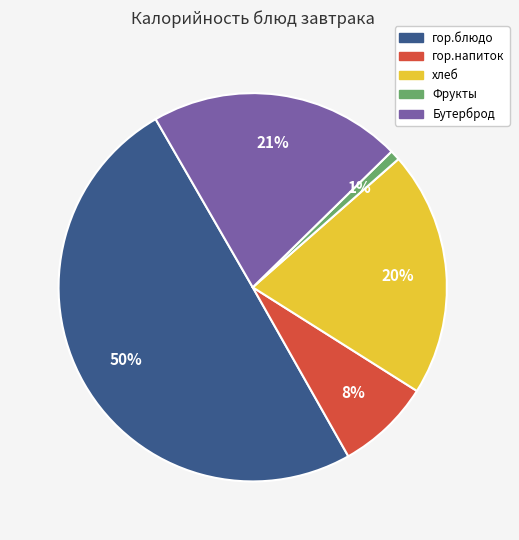

Which has a higher value, хлеб or Фрукты?

хлеб